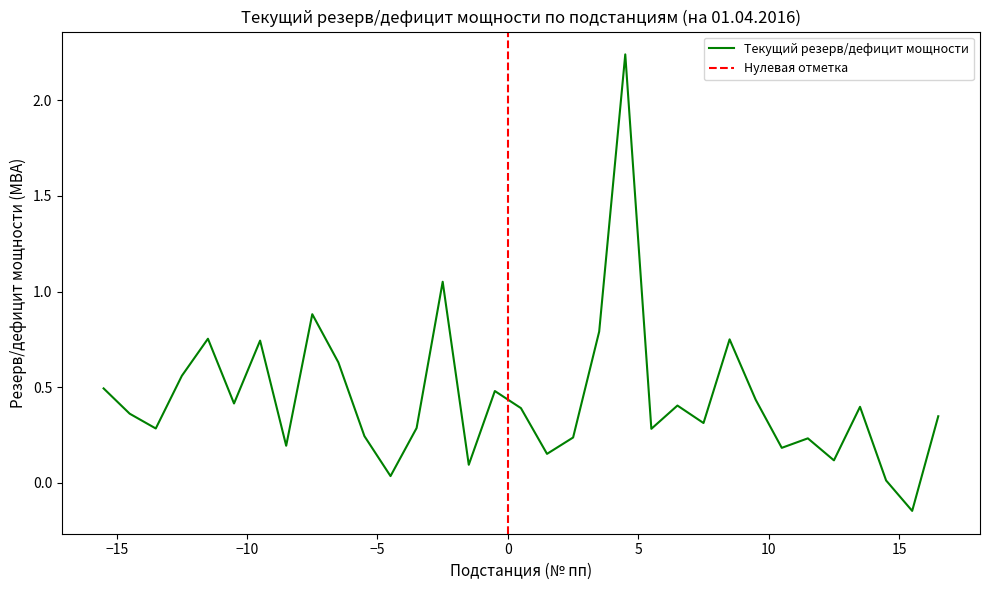

What is the greatest value displayed?

2.2